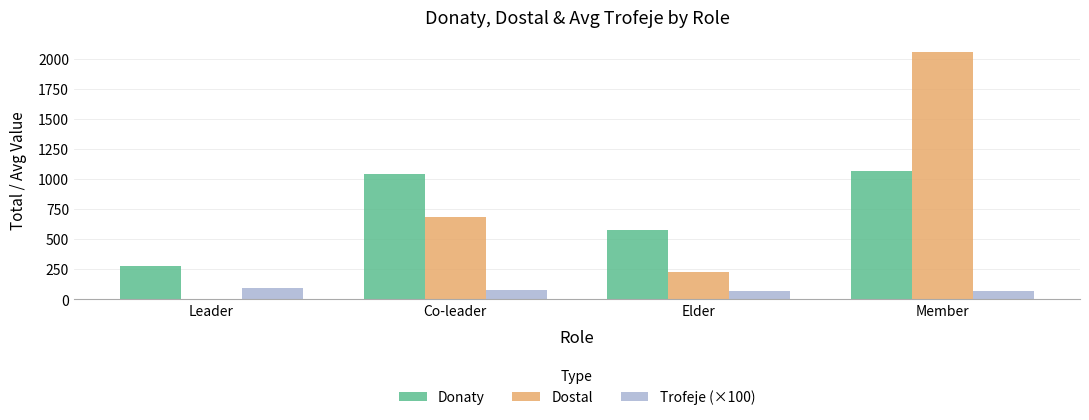

What are all the series names shown in the legend?

Donaty, Dostal, Trofeje (×100)